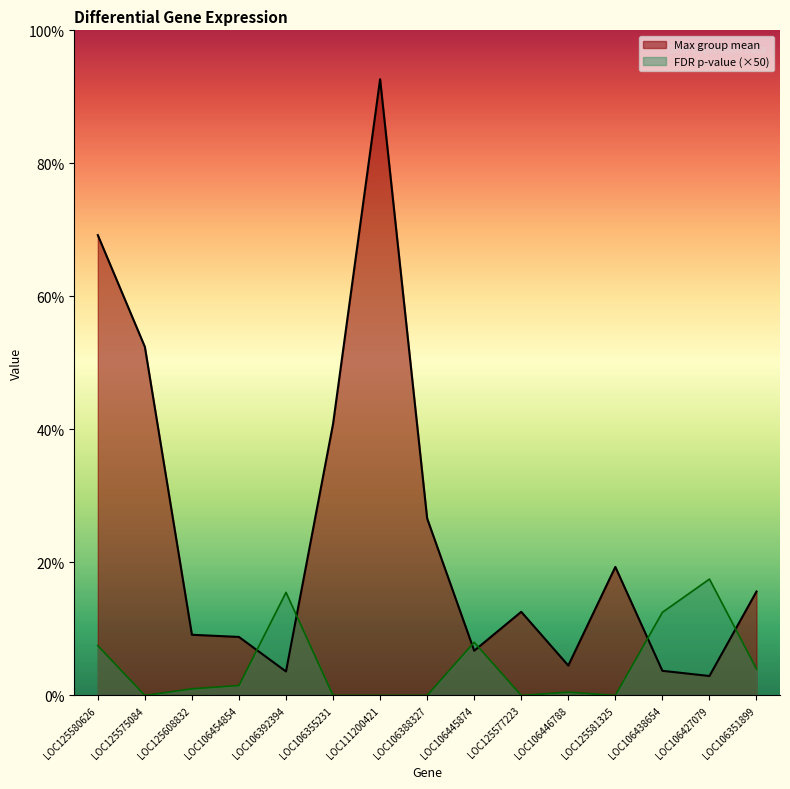

In FDR p-value, how many points are lower than both neighbors (excluding endpoints)?

3